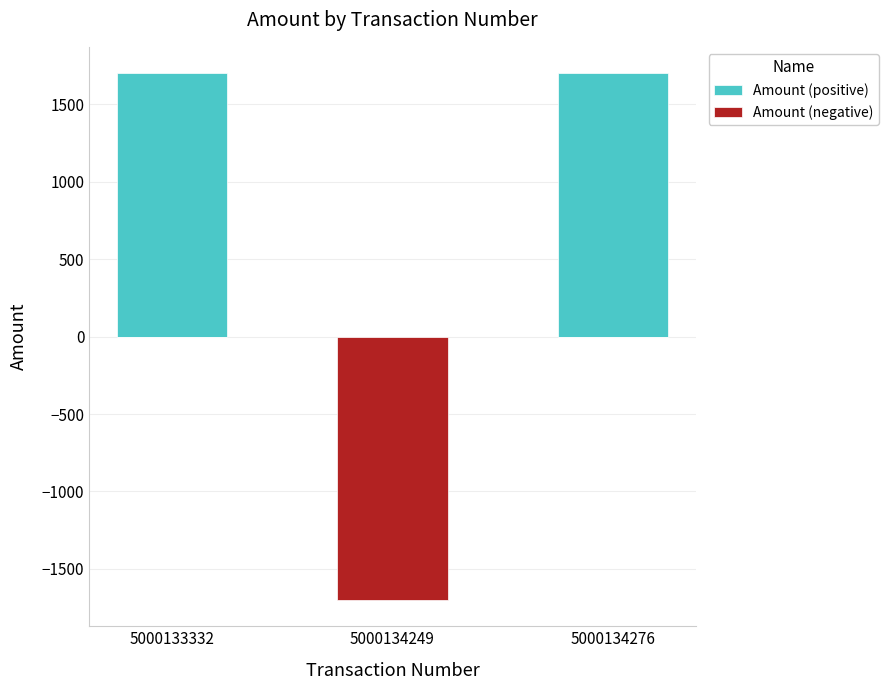

What is the value of the Amount (negative) bar at the 2nd from the left?

-1700